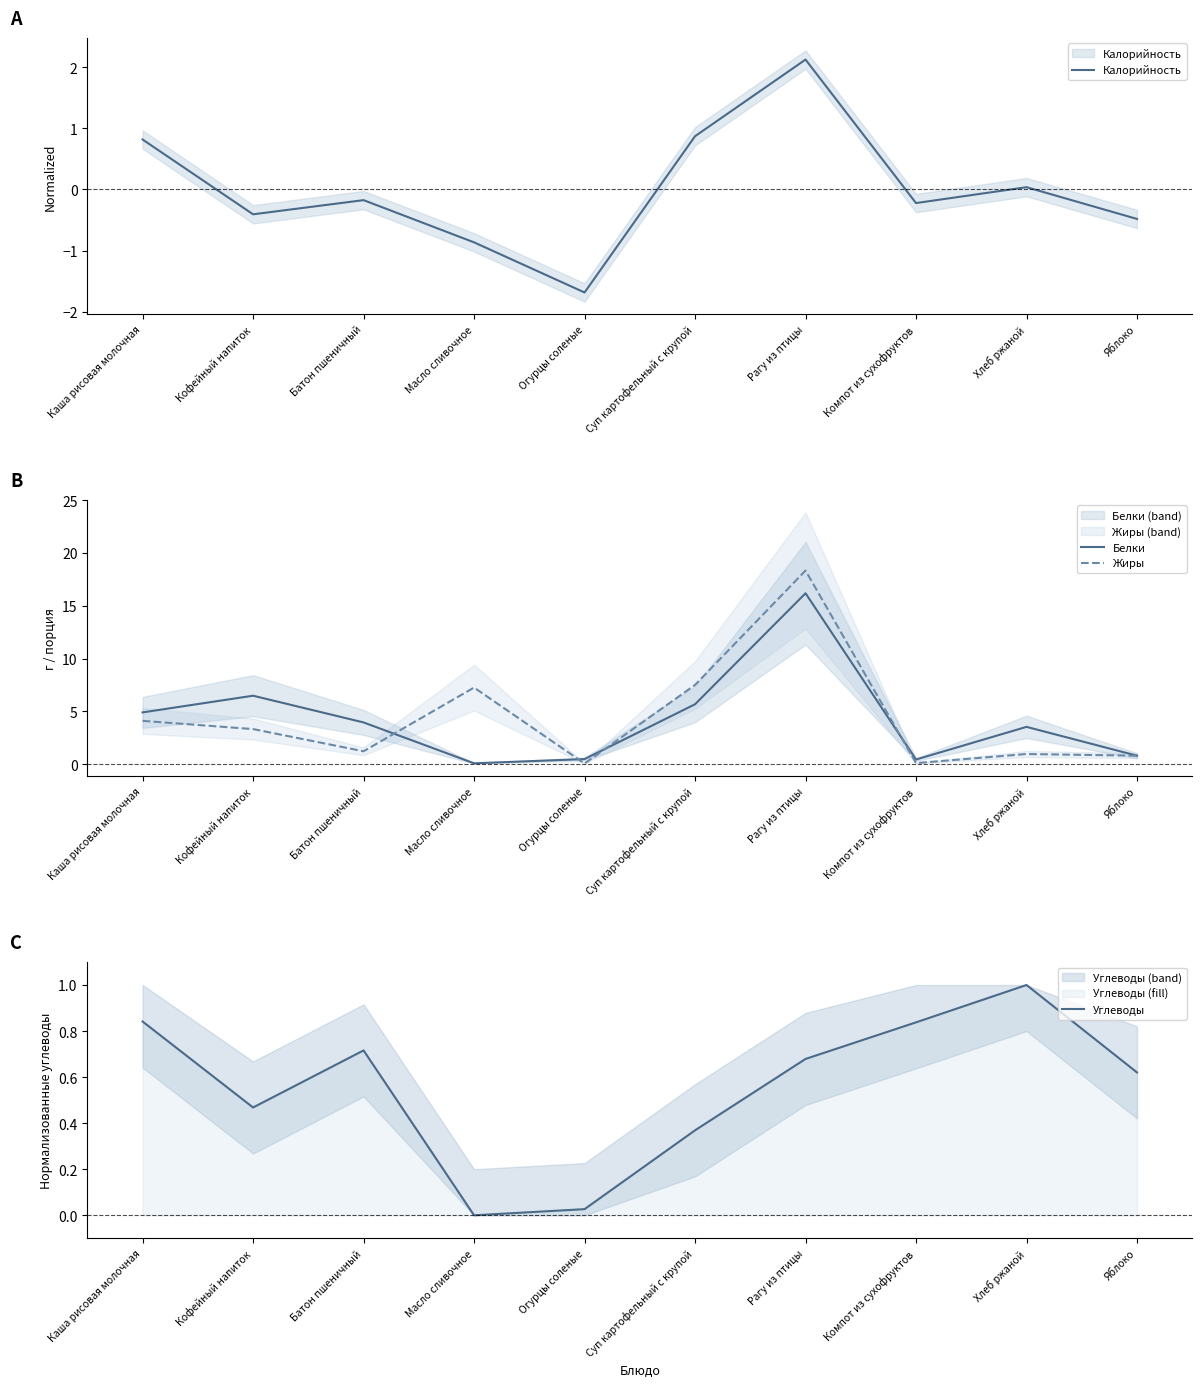

Between Яблоко and Кофейный напиток, which is larger?

Кофейный напиток